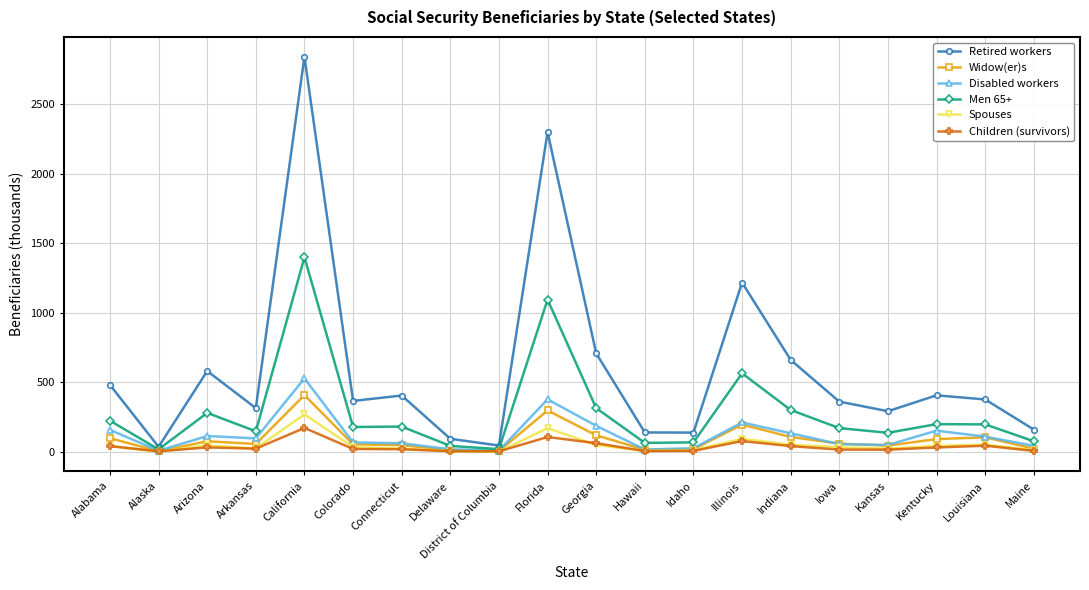

At which label is Retired workers closest to 1438?

Illinois